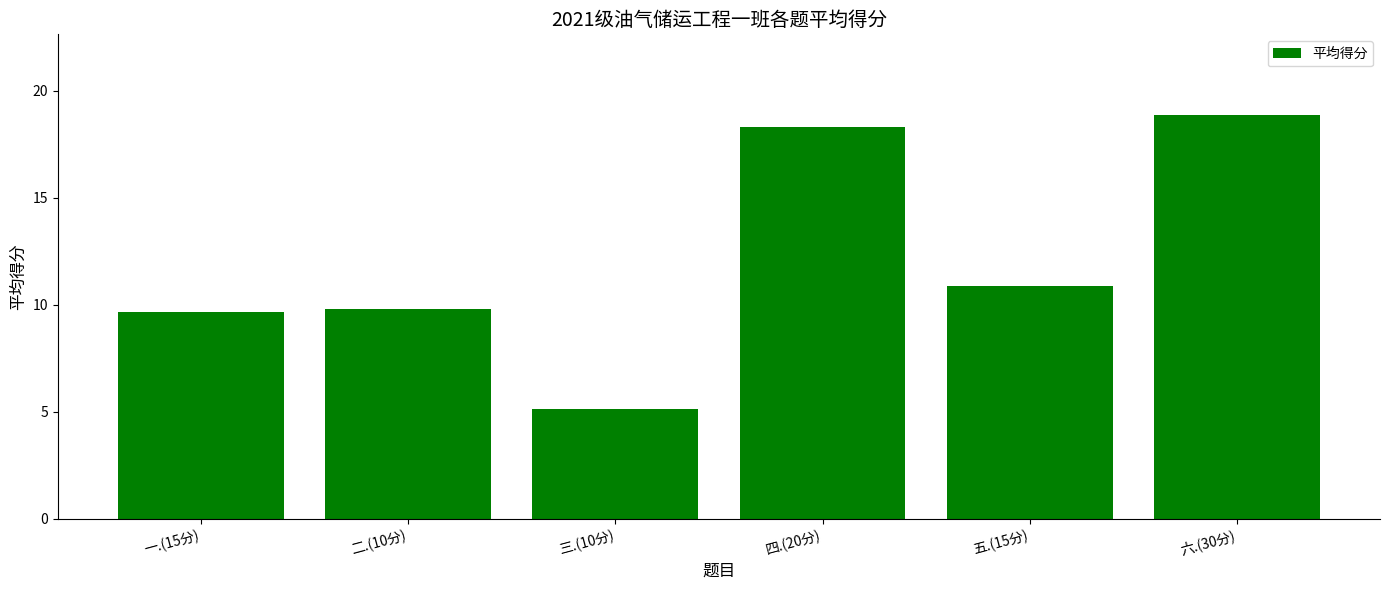

What is the label of the 4th bar from the right?

三.(10分)